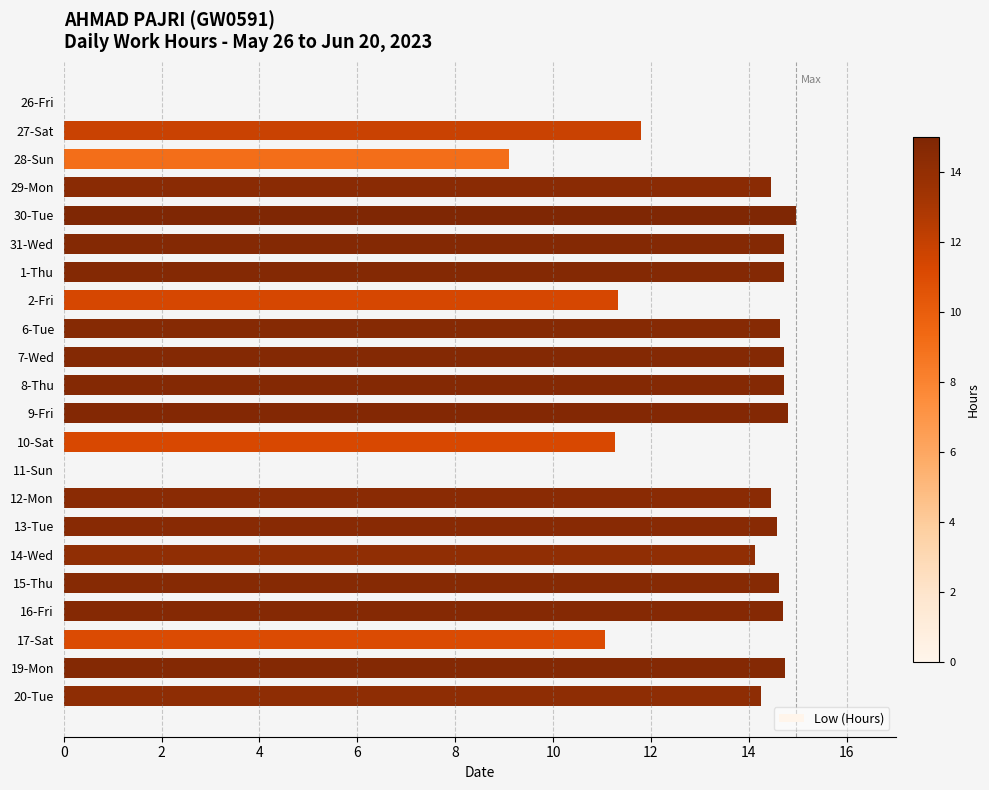

The value at 19-Mon is 21.6. True or false?

False